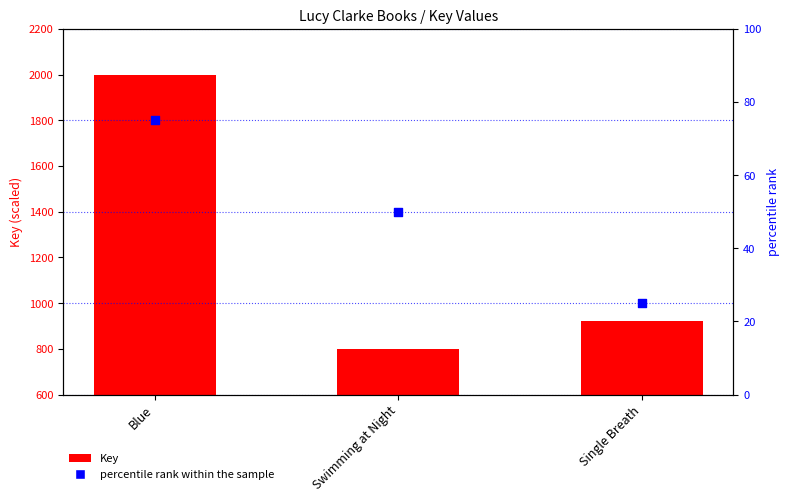

At how many categories does at least one series exceed 790?

3